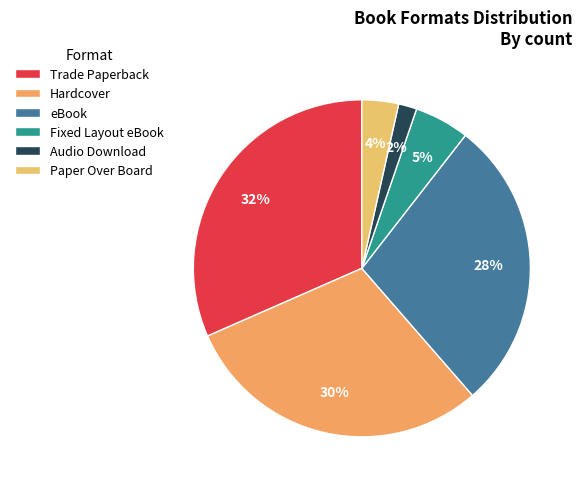

Do Hardcover and Paper Over Board together represent more than half of the pie?

No